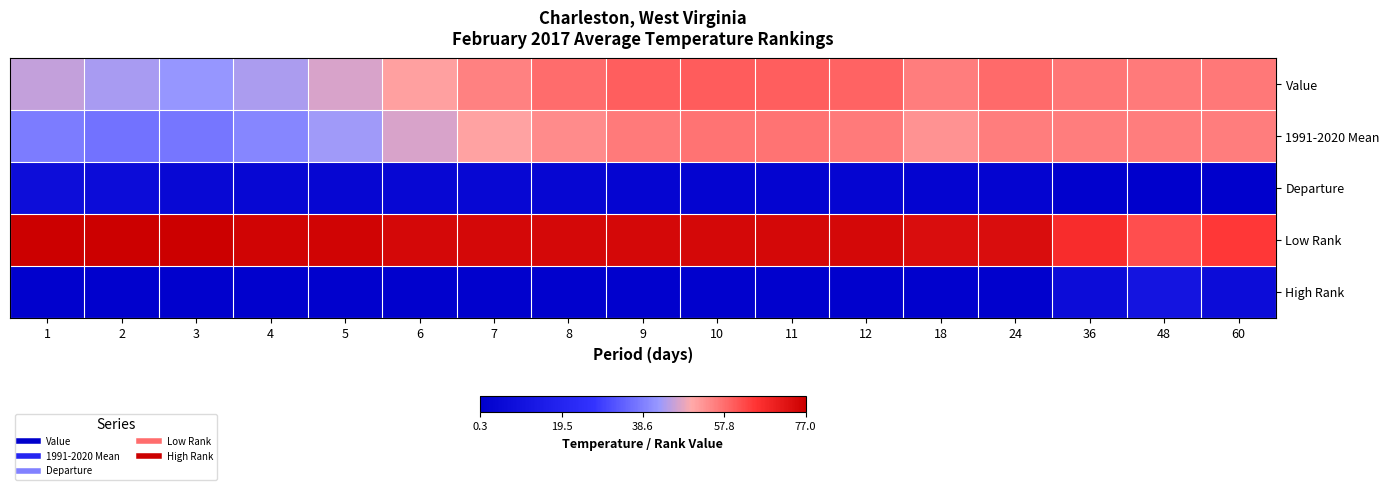

Reading left to right, transcribe all the data shown in this chart.

Value: 1=45.8	2=43.6	3=42.1	4=43.8	5=47.2	6=51.4	7=55.3	8=58.0	9=59.7	10=60.0	11=59.8	12=59.2	18=56.0	24=58.4	36=56.9	48=56.3	60=56.5
1991-2020 Mean: 1=38.1	2=36.6	3=37.3	4=39.6	5=43.1	6=47.2	7=51.1	8=54.2	9=56.2	10=57.1	11=57.0	12=56.1	18=53.1	24=56.0	36=56.0	48=56.0	60=55.9
Departure: 1=7.7	2=7.0	3=4.8	4=4.2	5=4.1	6=4.2	7=4.2	8=3.8	9=3.5	10=2.9	11=2.8	12=3.1	18=2.9	24=2.4	36=0.9	48=0.3	60=0.6
Low Rank: 1=77.0	2=77.0	3=77.0	4=76.0	5=76.0	6=75.0	7=75.0	8=75.0	9=75.0	10=75.0	11=75.0	12=75.0	18=74.0	24=74.0	36=67.0	48=62.0	60=65.0
High Rank: 1=1.0	2=1.0	3=1.0	4=1.0	5=1.0	6=1.0	7=1.0	8=1.0	9=1.0	10=1.0	11=1.0	12=1.0	18=1.0	24=1.0	36=7.0	48=11.0	60=7.0